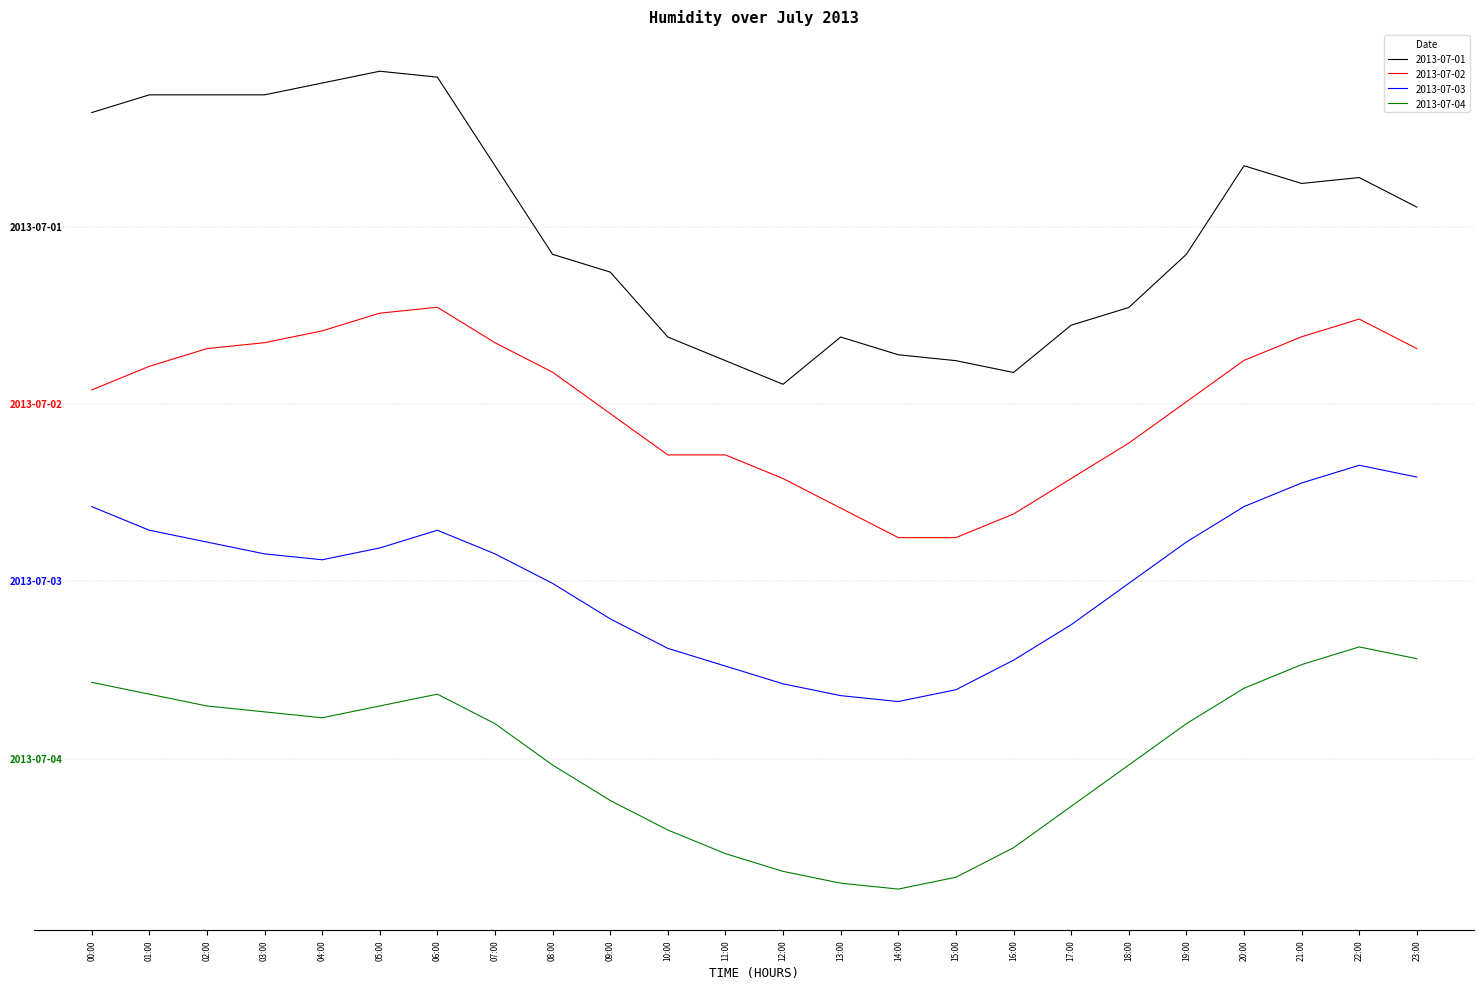

True or false: 2013-07-04 and 2013-07-03 cross at least once.

False